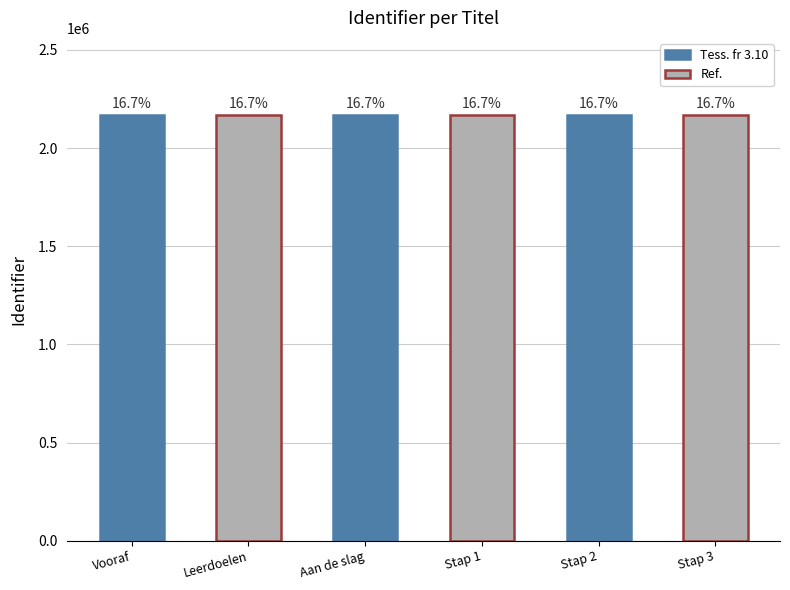

What is the label of the 3rd bar from the right?

Stap 1